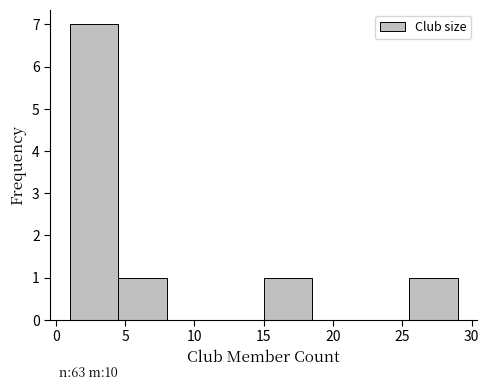

Which range on the x-axis has the tallest bar?

1.0 to 4.5